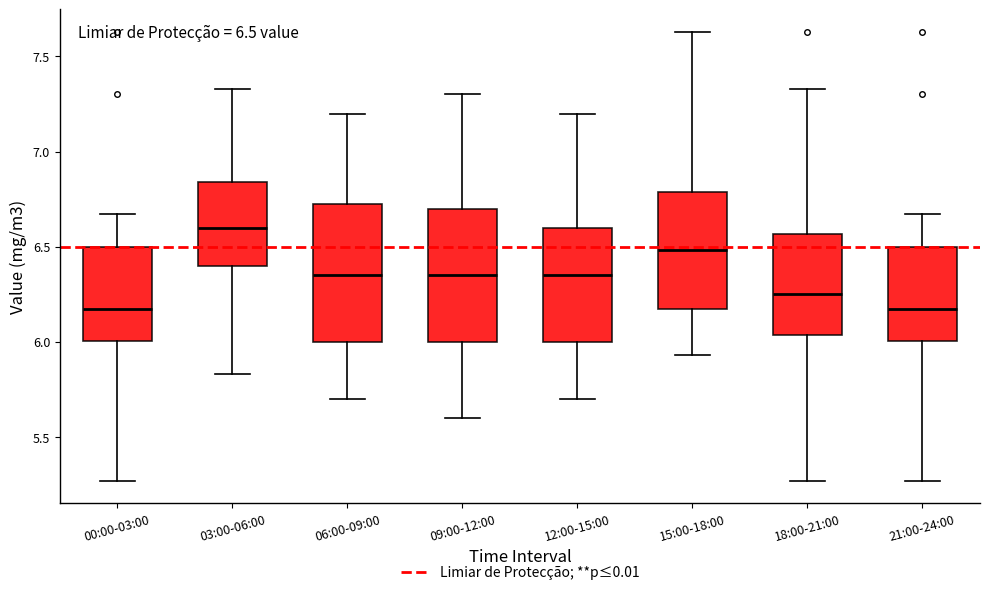

Which box has the highest median line?

03:00-06:00